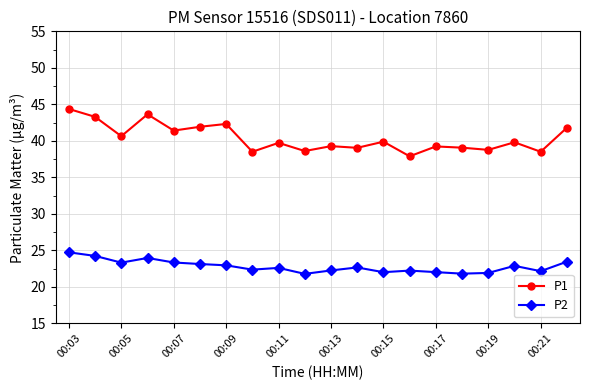

Which series has the largest total across all categories?

P1